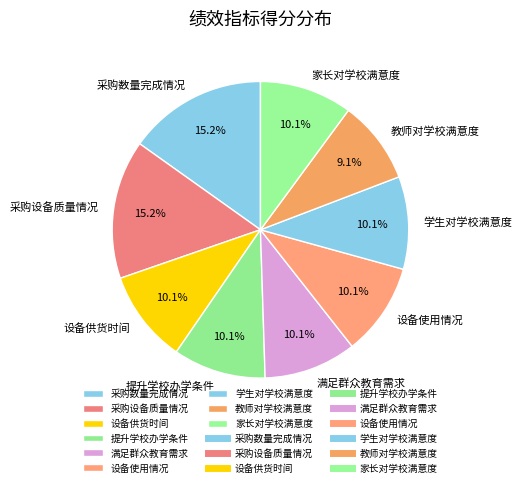

Between 采购设备质量情况 and 设备使用情况, which is larger?

采购设备质量情况